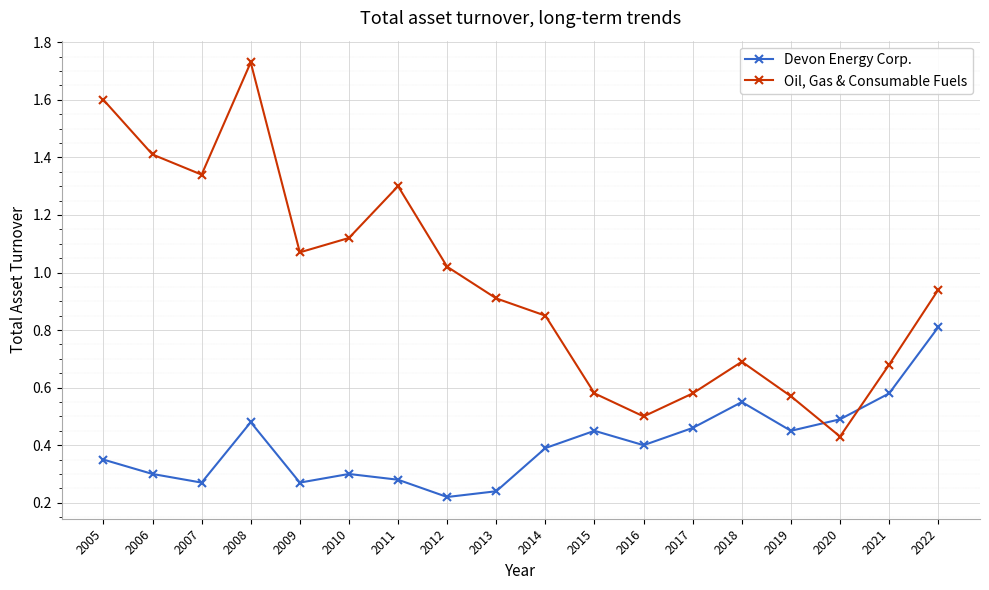

The value of Oil, Gas & Consumable Fuels at 2021 is 0.2. True or false?

False